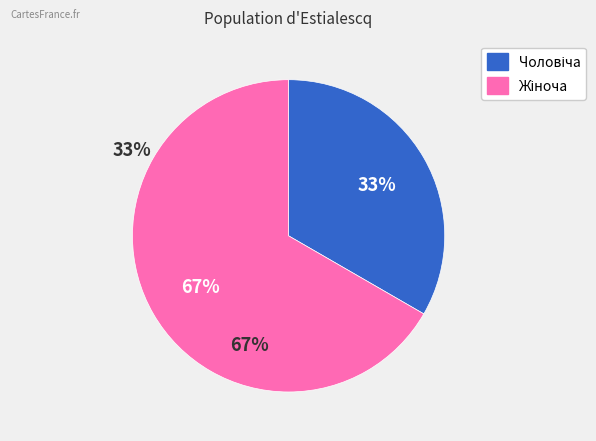

Does any single category account for the majority?

Yes